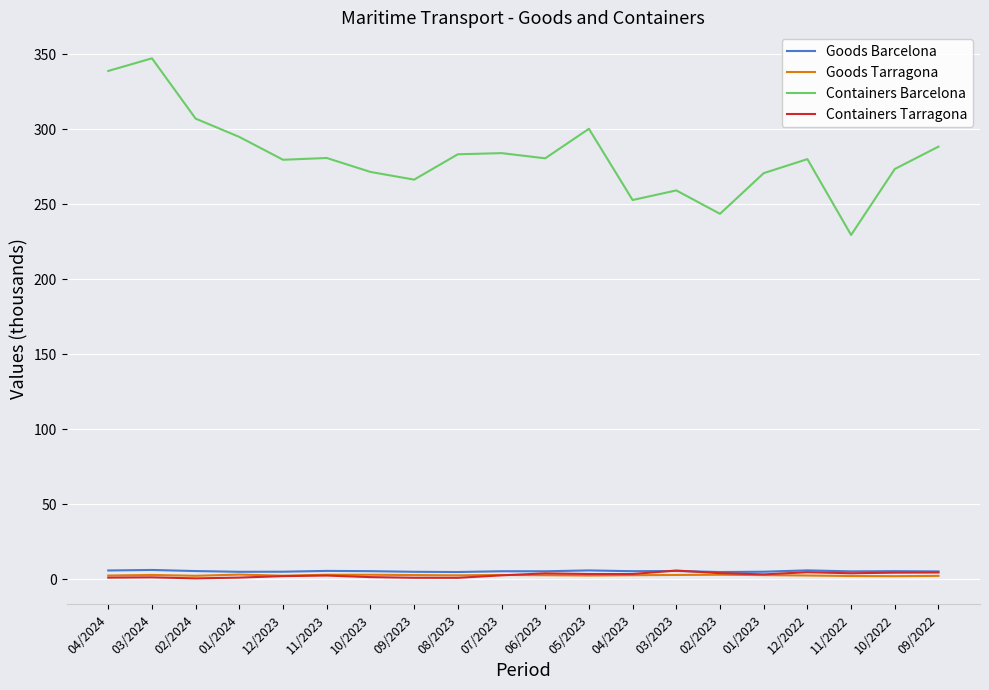

True or false: Containers Barcelona and Goods Barcelona cross at least once.

False